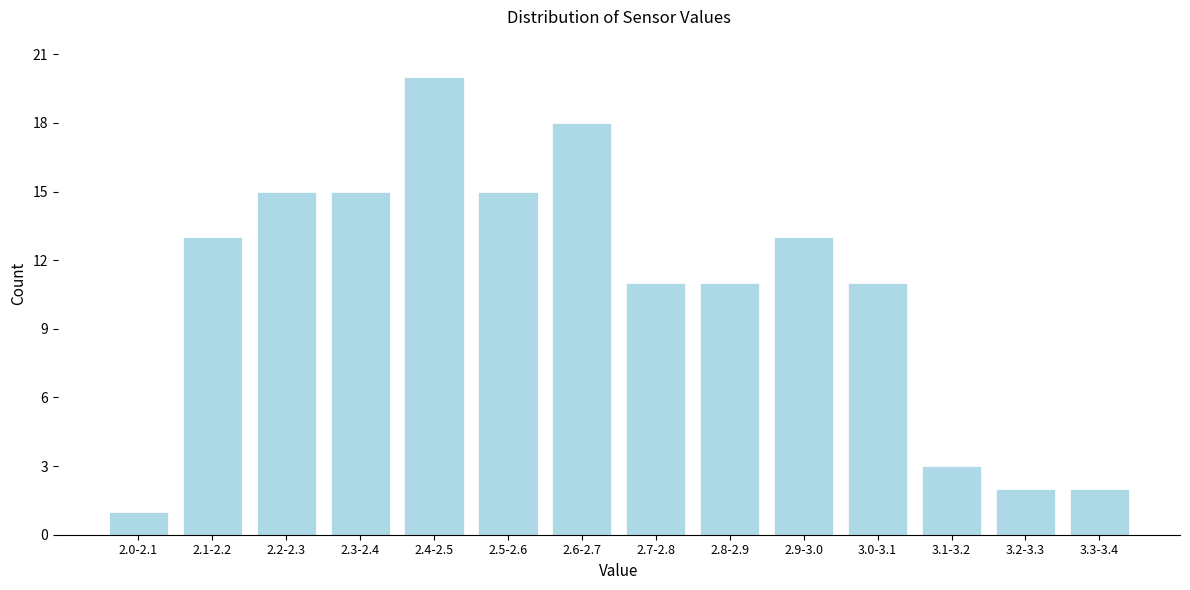

Reading left to right, list all the values displayed in this chart.

1	13	15	15	20	15	18	11	11	13	11	3	2	2